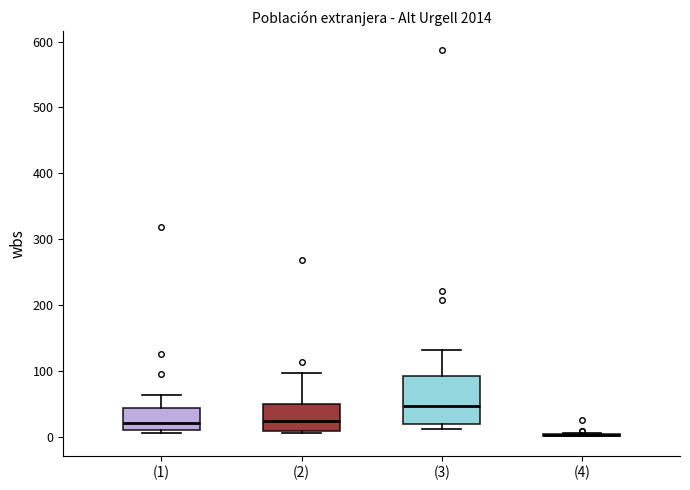

Reading left to right, transcribe this box plot: for each box, give where its median line is, the range the box spans, and where its two whiskers end, as read against the y-axis. The values are not printed on the chart, so give them approximately, as read against the axis.

(1): median 20, box 10 to 40, whiskers 10 (just below the box's lower edge) to 60
(2): median 20, box 10 to 50, whiskers 10 (just below the box's lower edge) to 100
(3): median 50, box 20 to 90, whiskers 10 to 130
(4): box collapsed to a line at 0, whiskers 0 to 10